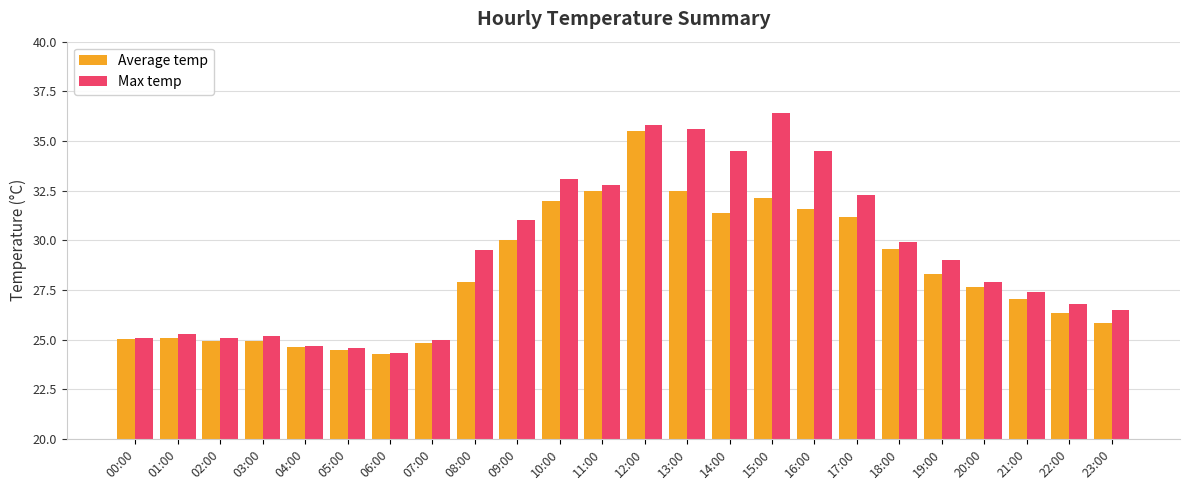

The value of Max temp at 00:00 is 25.1. True or false?

True